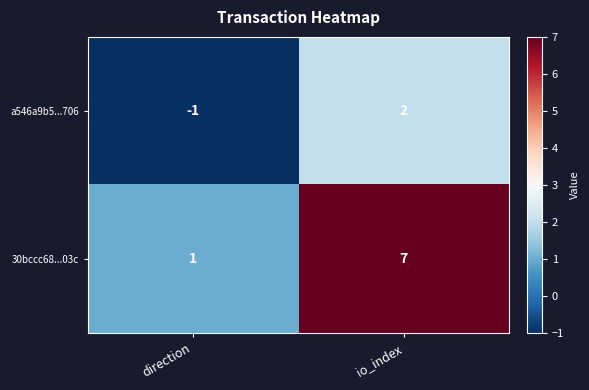

How many values in the 30bccc68...03c series are below 7?

1